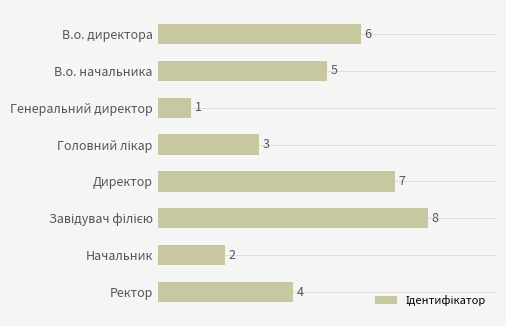

What value does the data have at В.о. начальника?

5